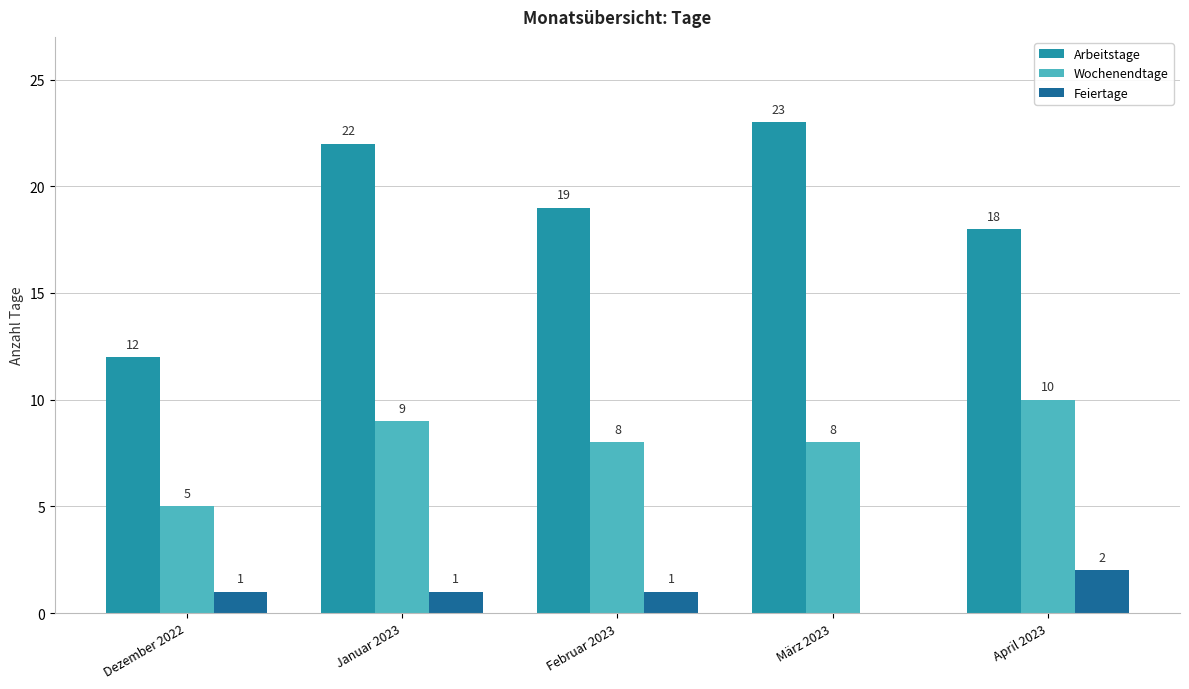

The Feiertage series shows 2 at Februar 2023. True or false?

False